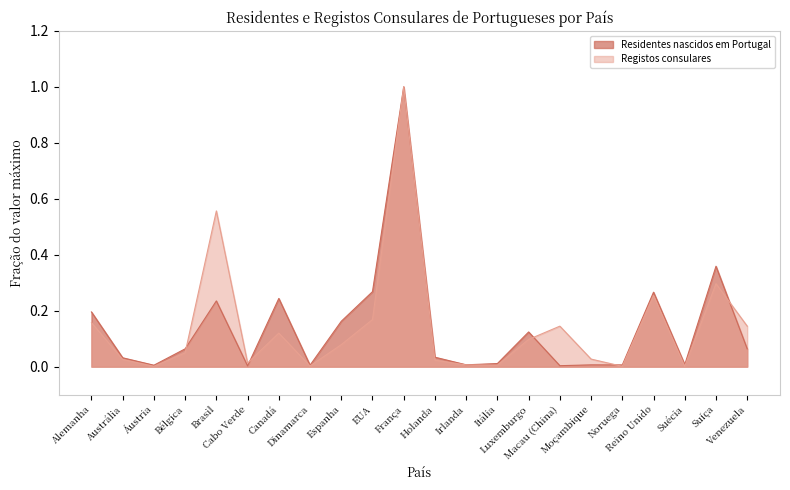

What is the total value across all series at Venezuela?

0.2